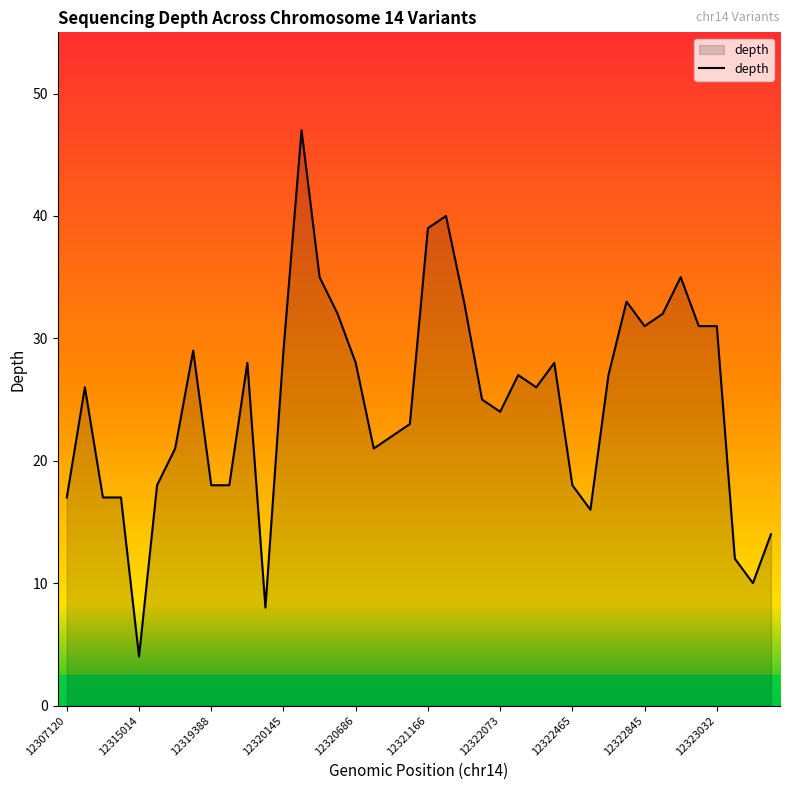

What is the greatest value displayed?

47